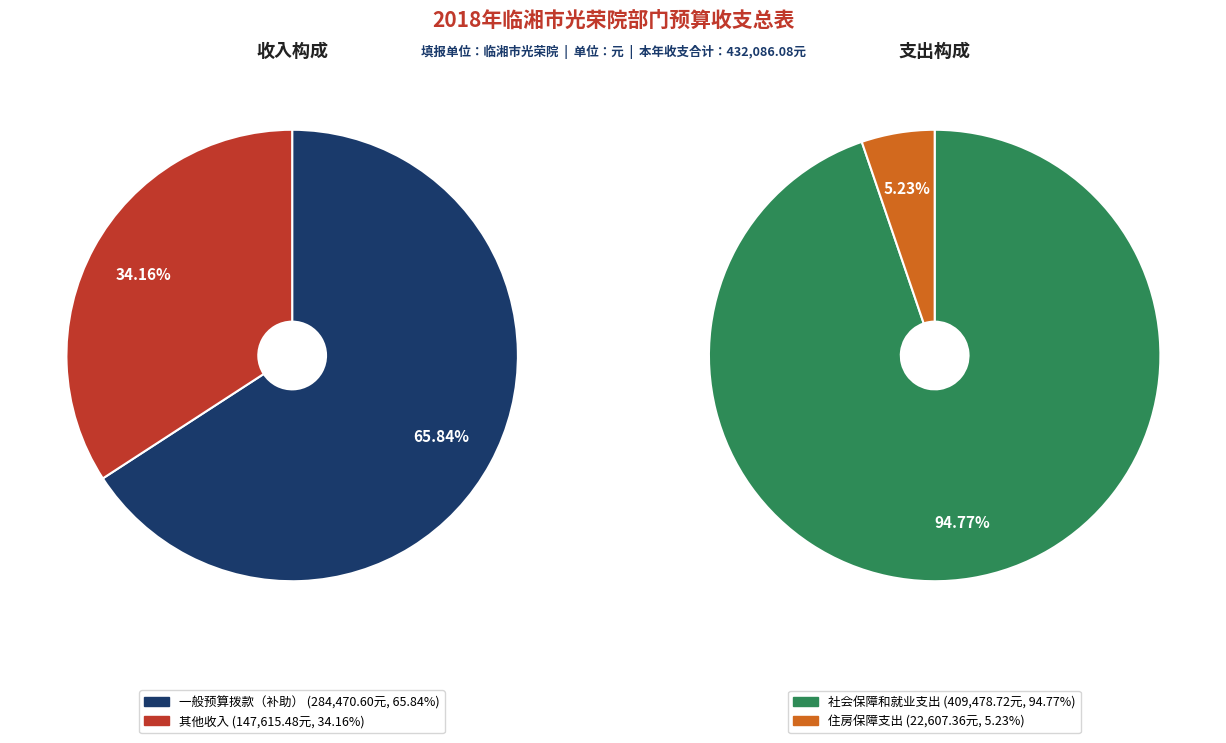

How many segments does this pie chart have?

2